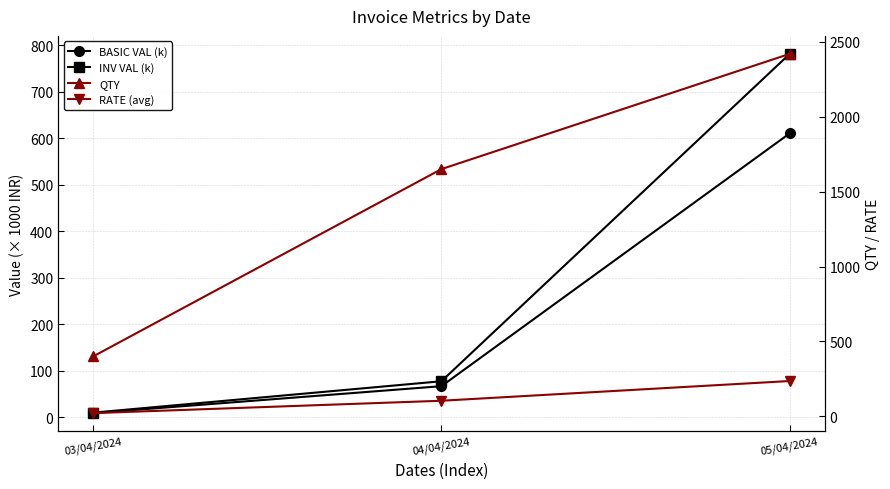

What is the difference between the INV VAL (k) values at 03/04/2024 and 05/04/2024?

771.6